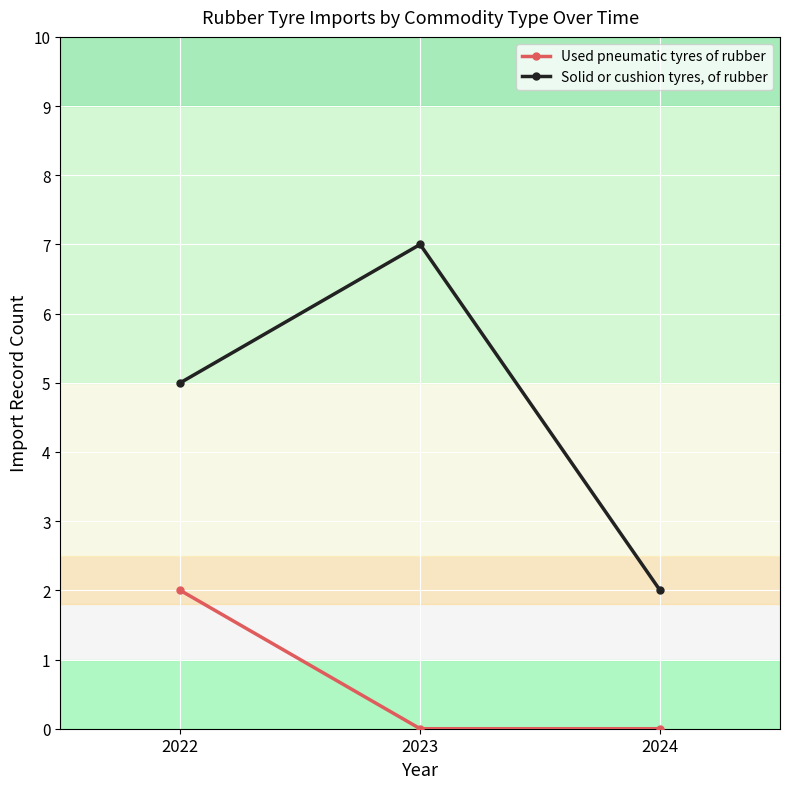

Read the Solid or cushion tyres, of rubber value at 2023.

7